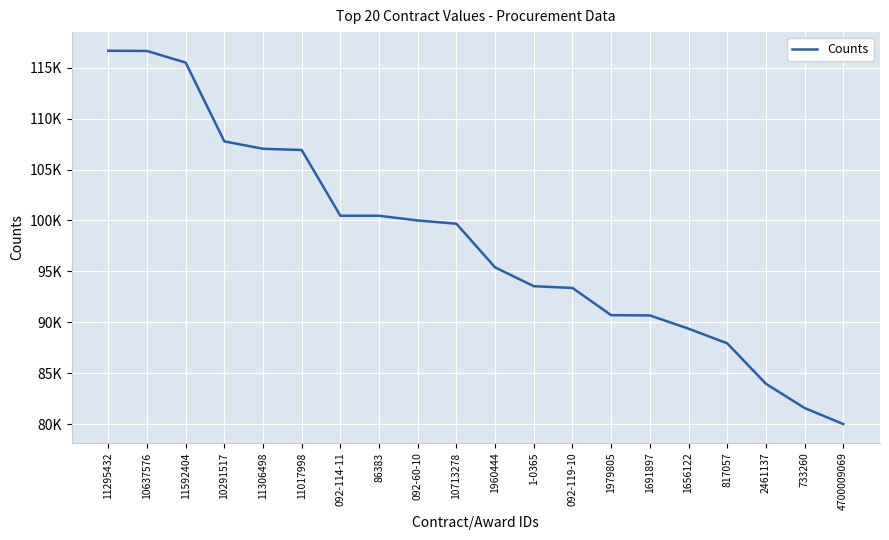

List the labels in order of value, smallest first.

4700009069, 733260, 2461137, 817057, 1656122, 1691897, 1979805, 092-119-10, 1-0365, 1960444, 10713278, 092-60-10, 092-114-11, 86383, 11017998, 11306498, 10291517, 11592404, 10637576, 11295432